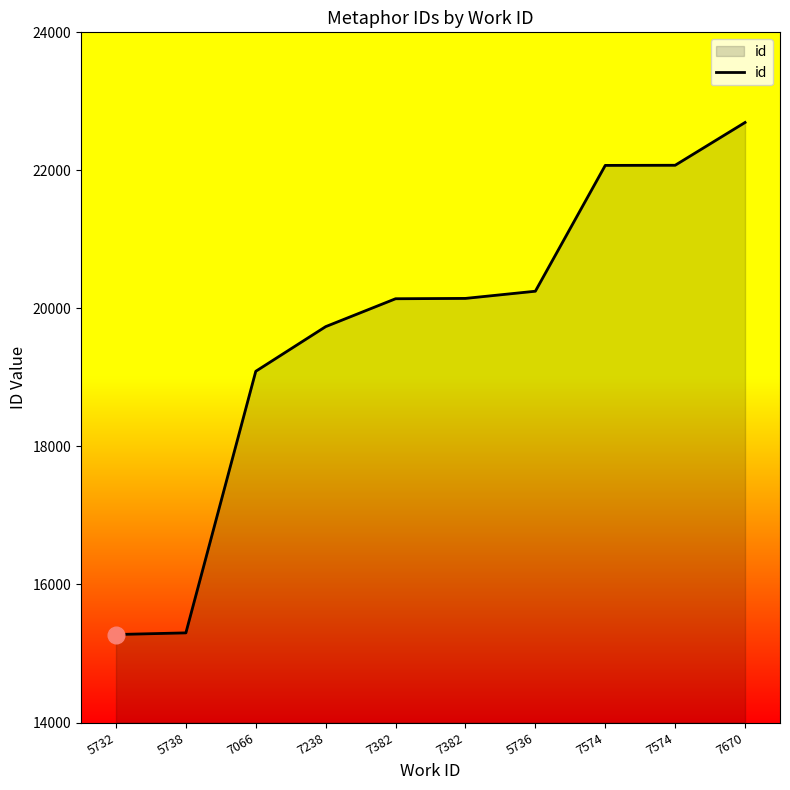

True or false: the data has more than 1 interior local peaks.

False